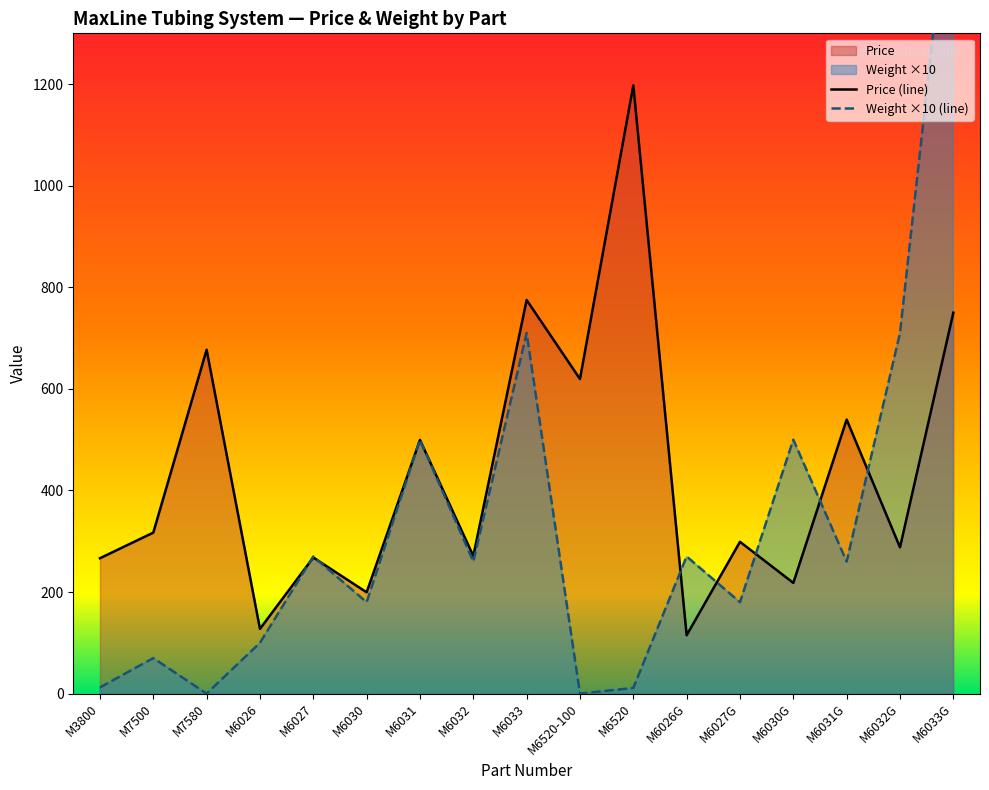

Between M6033 and M6520, which is larger?

M6520